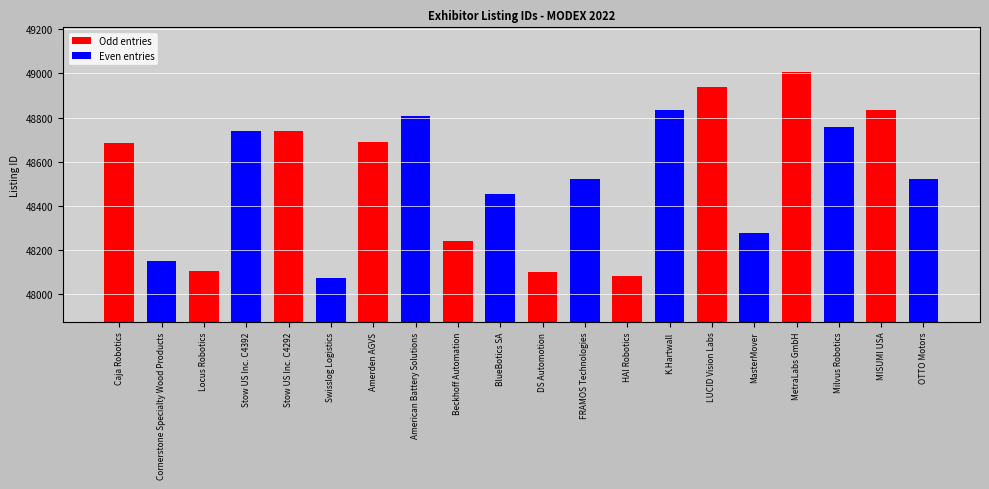

How many bars are there in total?

20